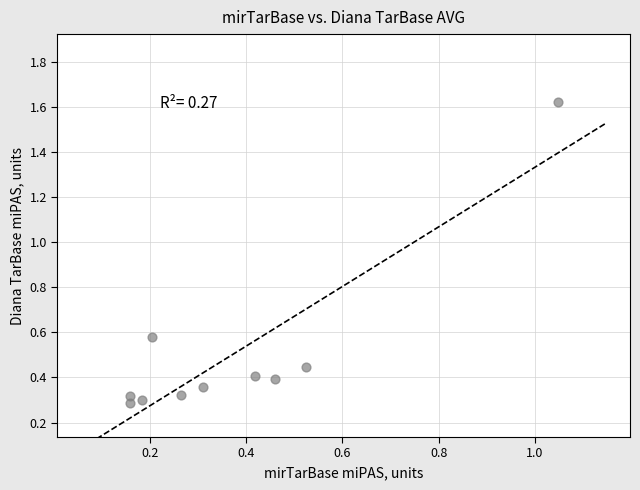

What is the range of X values (max minus min)?

0.9